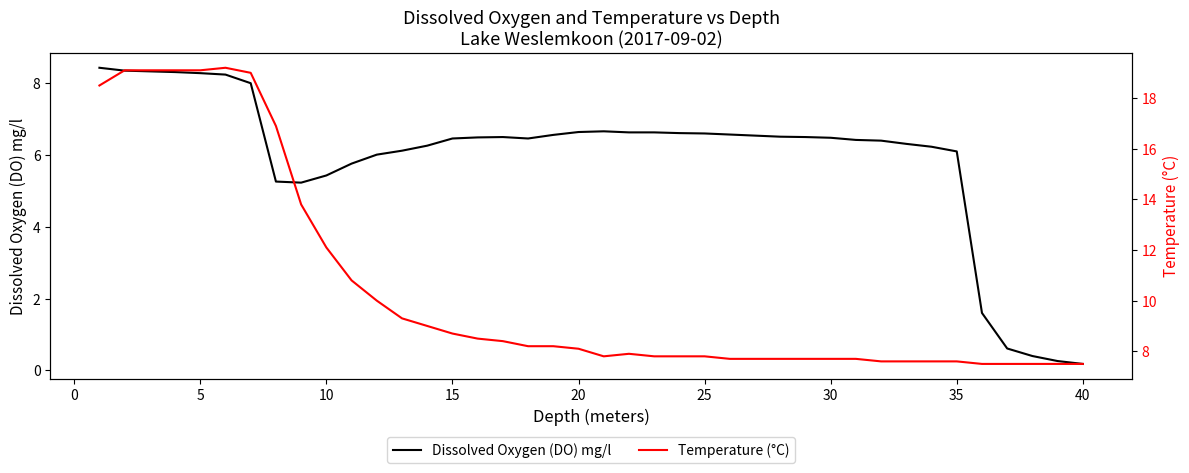

Reading right to left, what are all the values shown in this chart?

Dissolved Oxygen (DO) mg/l: 0.2	0.3	0.4	0.6	1.6	6.1	6.2	6.3	6.4	6.4	6.5	6.5	6.5	6.5	6.6	6.6	6.6	6.6	6.6	6.7	6.6	6.6	6.5	6.5	6.5	6.5	6.3	6.1	6.0	5.8	5.4	5.2	5.3	8.0	8.2	8.3	8.3	8.3	8.3	8.4
Temperature (°C): 7.5	7.5	7.5	7.5	7.5	7.6	7.6	7.6	7.6	7.7	7.7	7.7	7.7	7.7	7.7	7.8	7.8	7.8	7.9	7.8	8.1	8.2	8.2	8.4	8.5	8.7	9.0	9.3	10.0	10.8	12.1	13.8	16.9	19.0	19.2	19.1	19.1	19.1	19.1	18.5